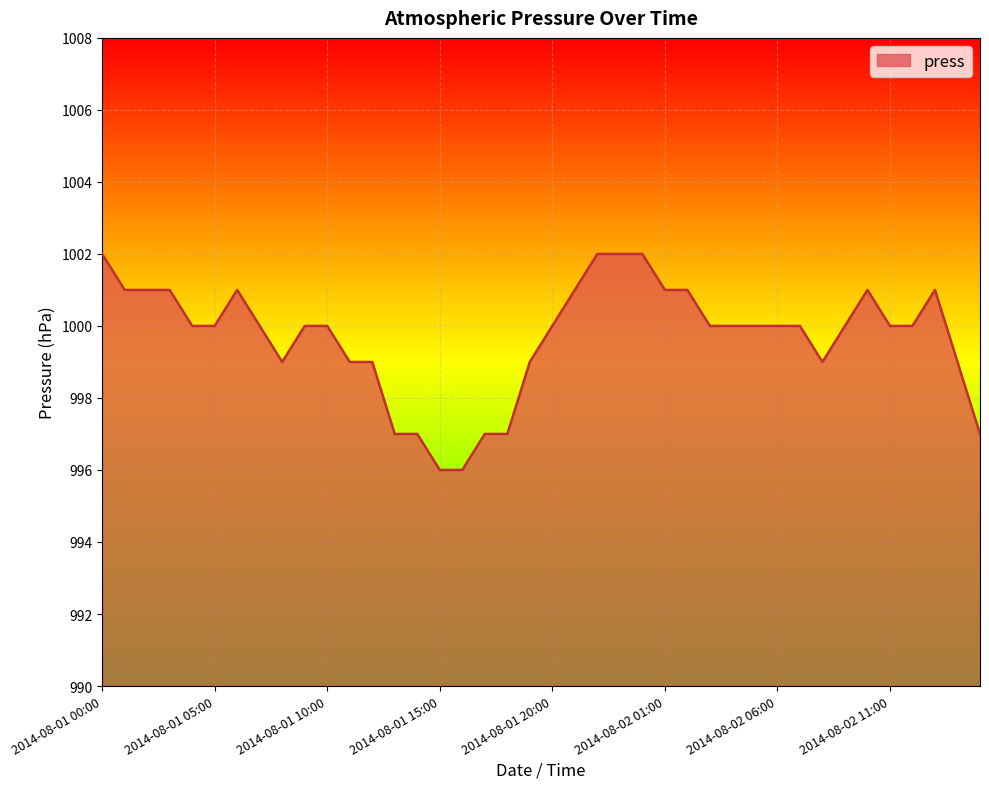

What is the difference between the maximum and minimum values?

6